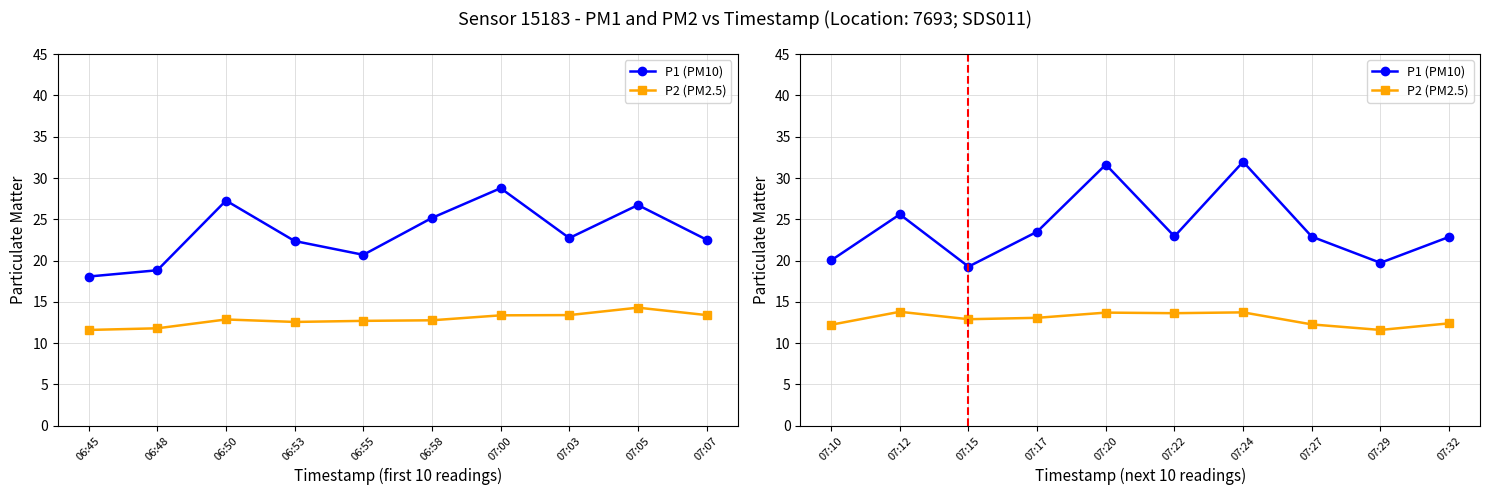

Which series has the largest total across all categories?

P1 (PM10)